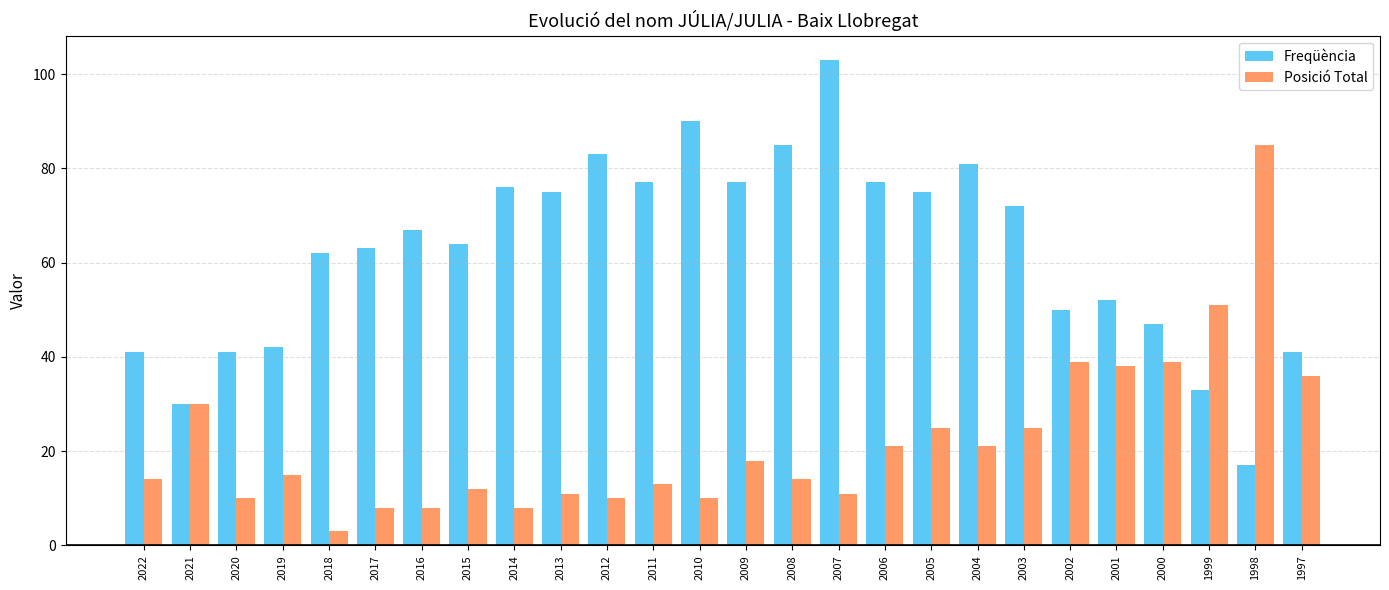

Does the chart contain any negative values?

No